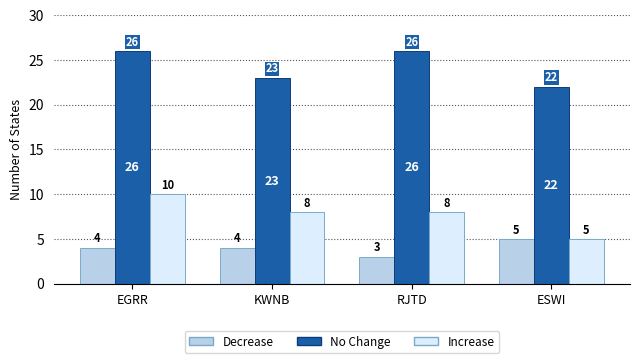

Which series has the largest range (max minus min)?

Increase